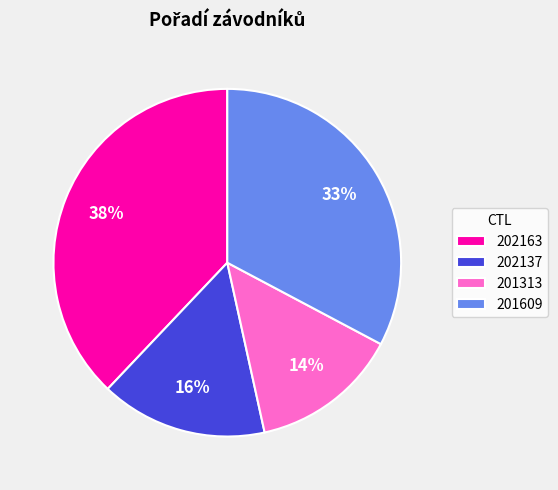

Does 201609 represent more than half of the total?

No